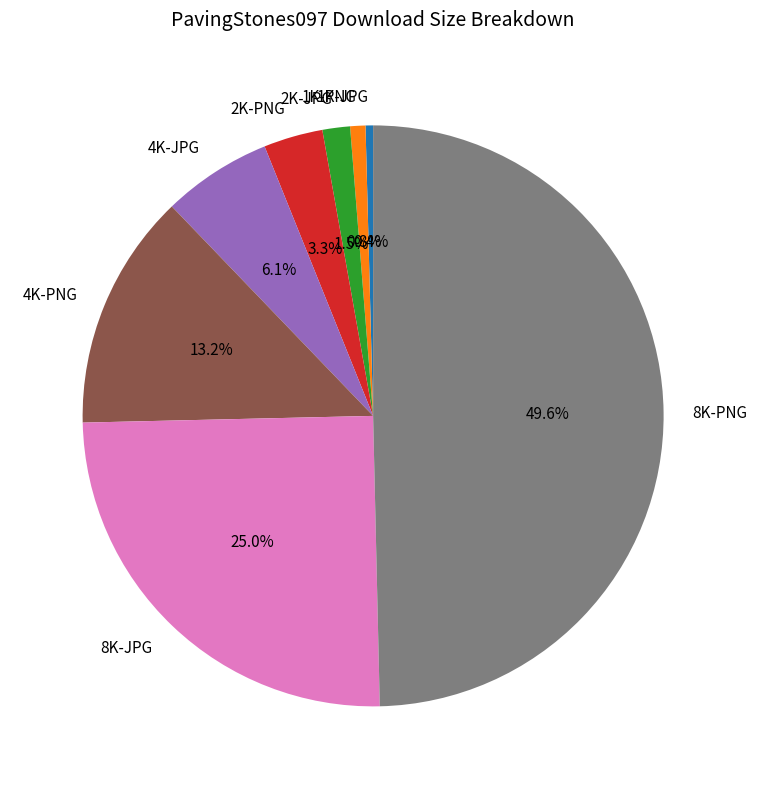

To the nearest percent, what is the difference between the 2K-PNG and 4K-PNG slice percentages?

10%